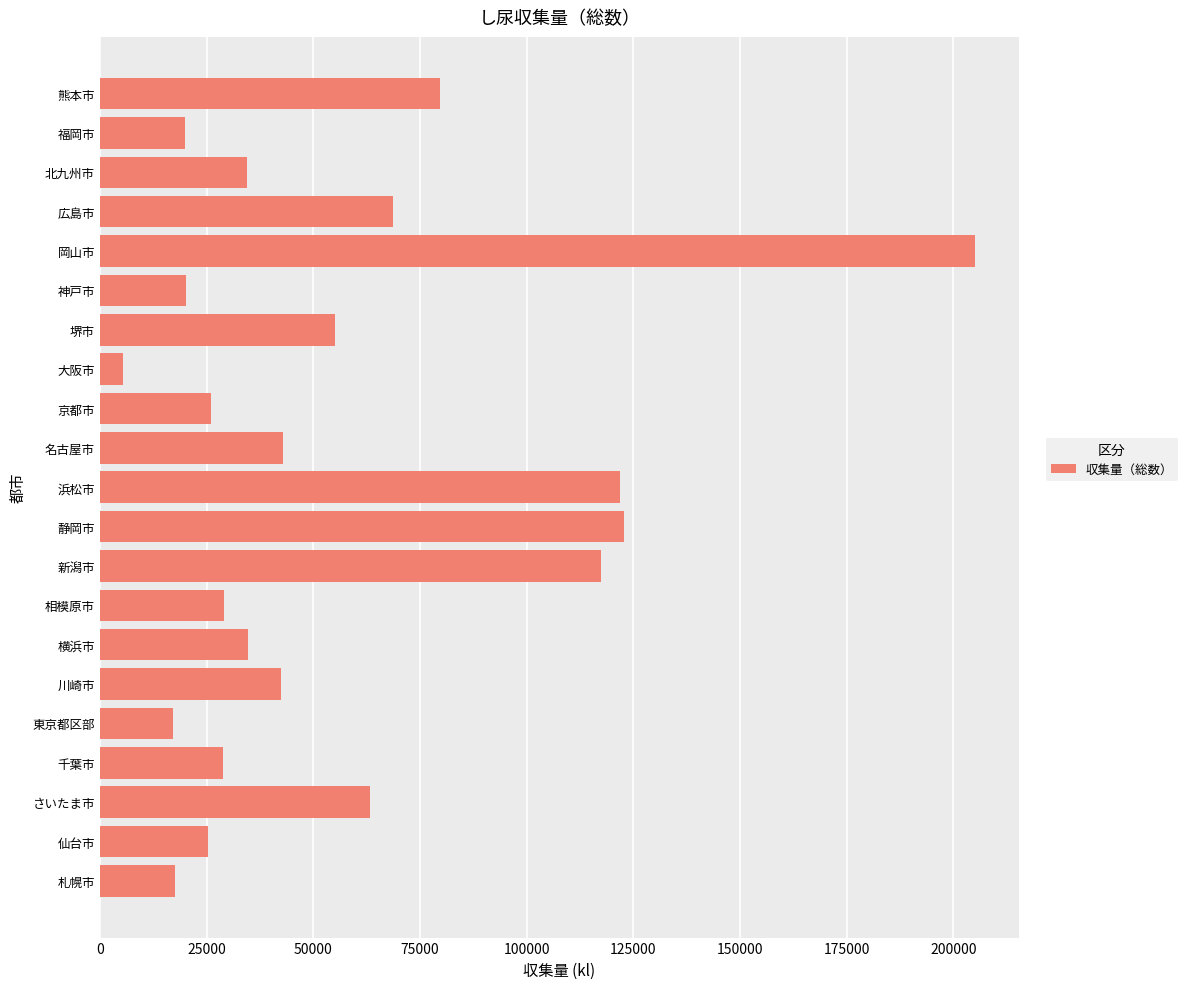

What is the difference between the maximum and second lowest values?

187904